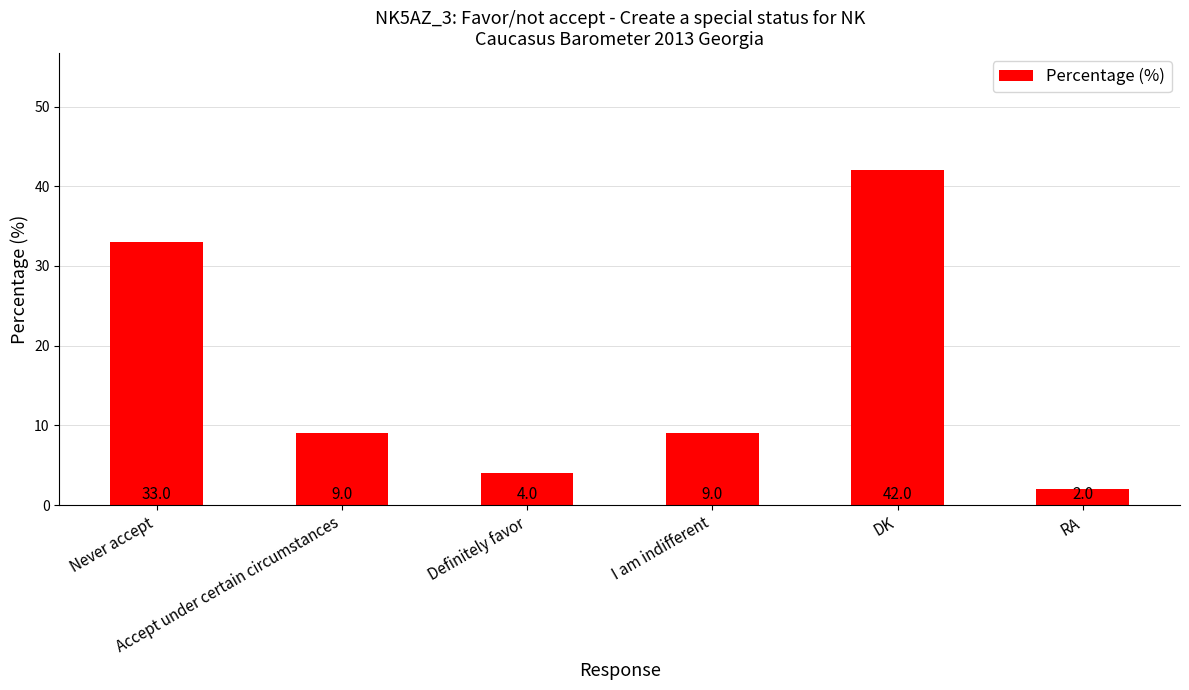

Which has a higher value, I am indifferent or Definitely favor?

I am indifferent